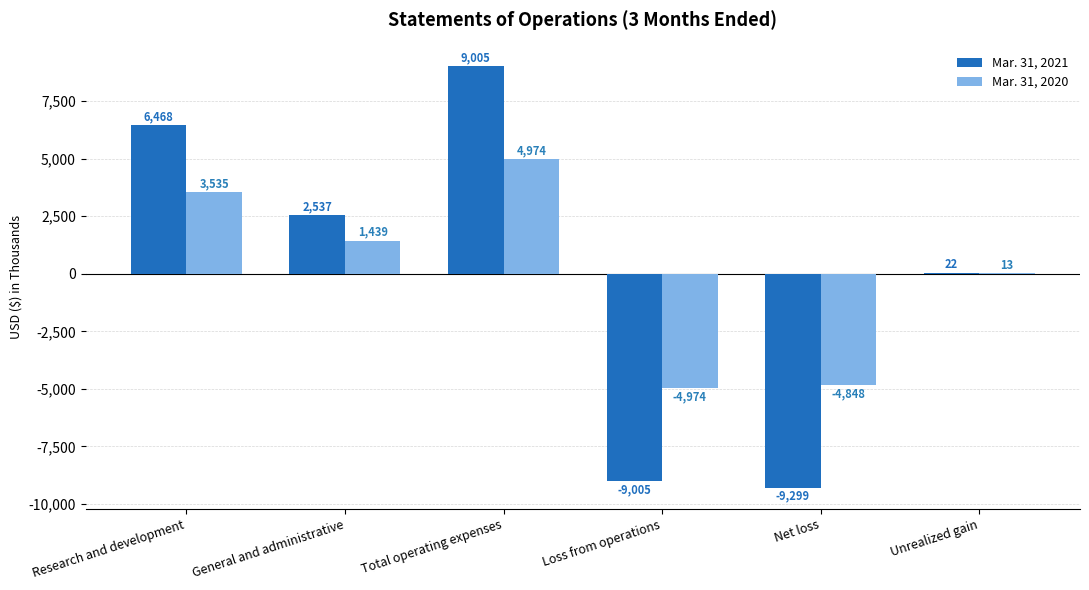

At which label does Mar. 31, 2020 reach its peak?

Total operating expenses